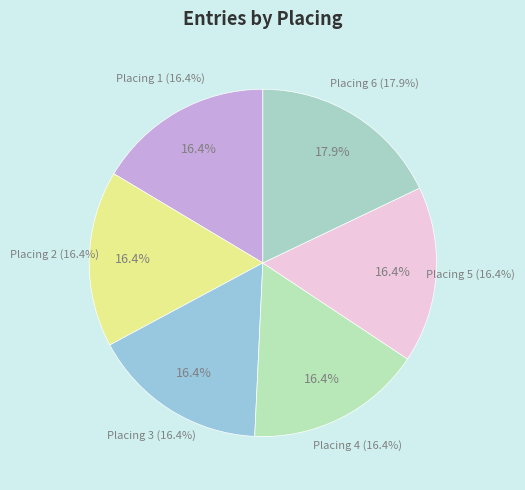

To the nearest percent, what percentage of the pie is Placing 6?

18%